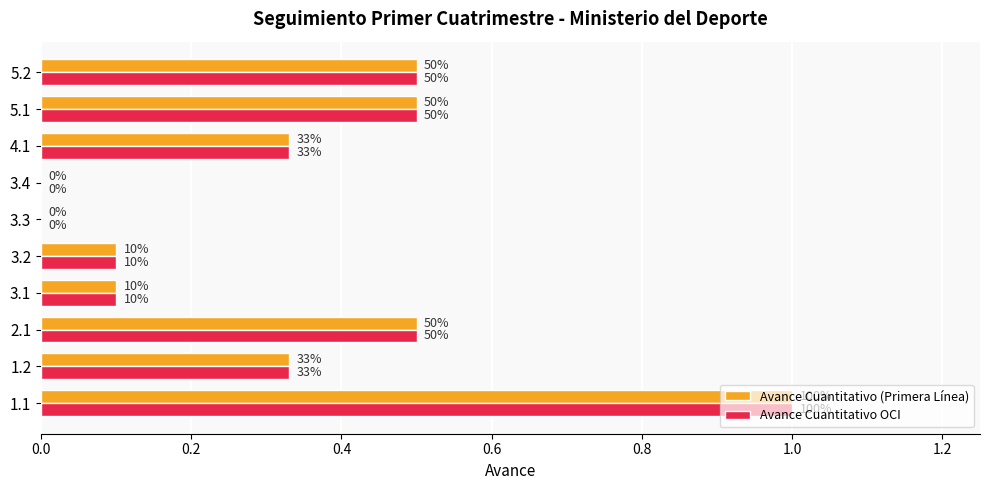

Rank the series at 1.2 from highest to lowest value.

Avance Cuantitativo (Primera Línea), Avance Cuantitativo OCI